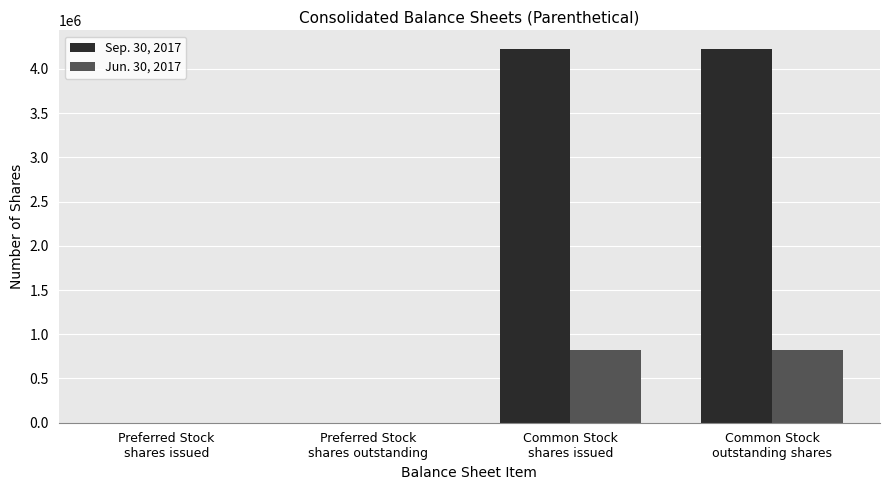

Which series has the largest total across all categories?

Sep. 30, 2017